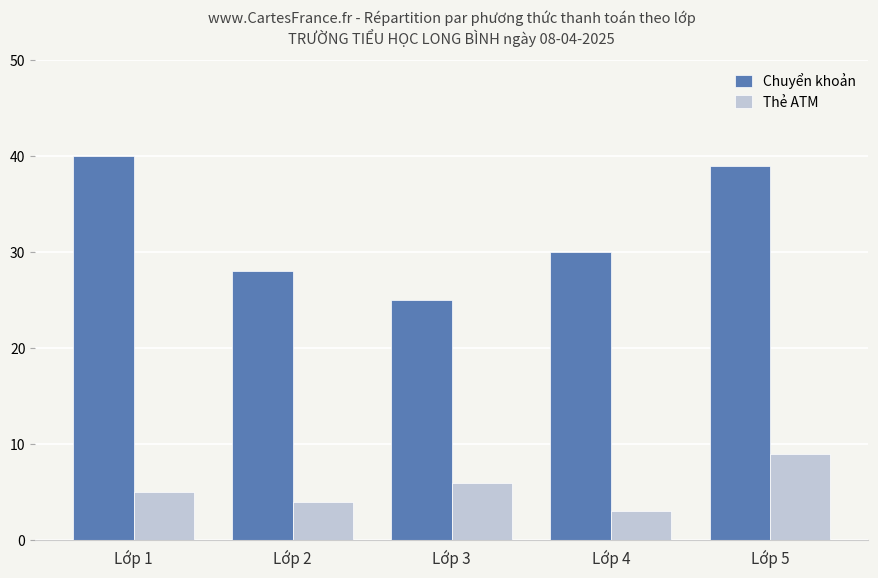

Rank the series by their maximum value, from highest to lowest.

Chuyển khoản, Thẻ ATM